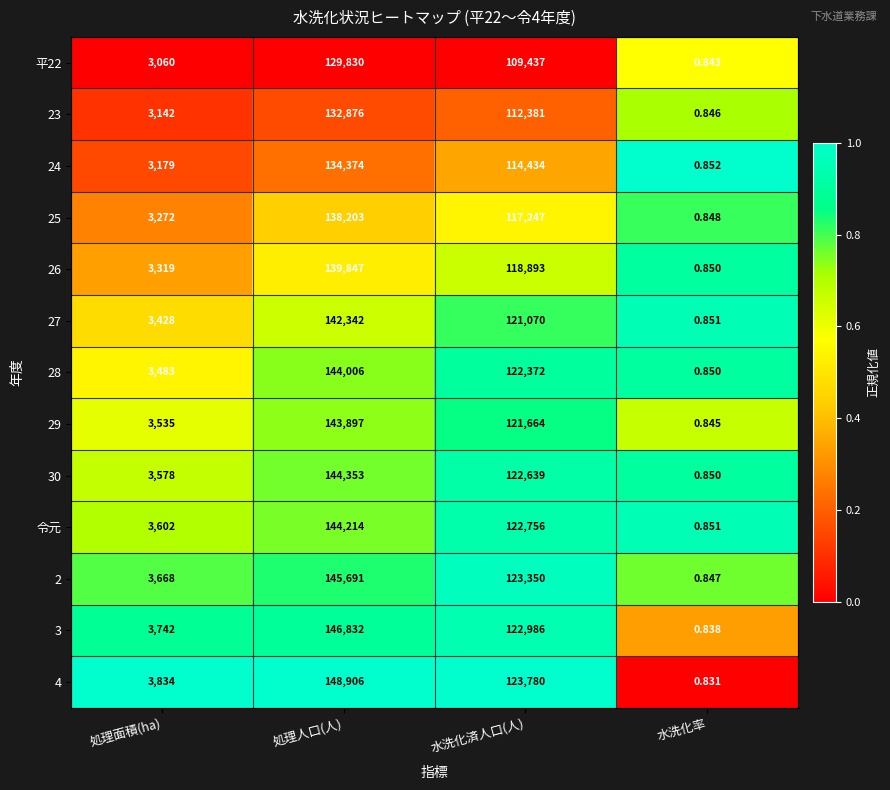

Is the value of 27 at 処理面積(ha) greater than the value of 23 at 処理面積(ha)?

Yes